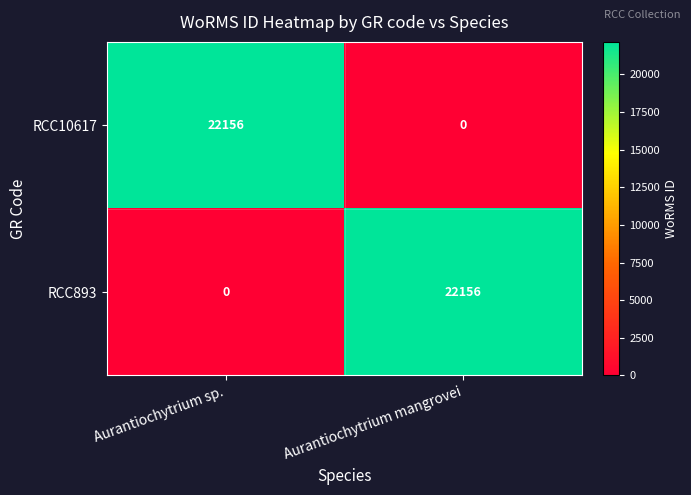

Count the number of categories in the chart.

2